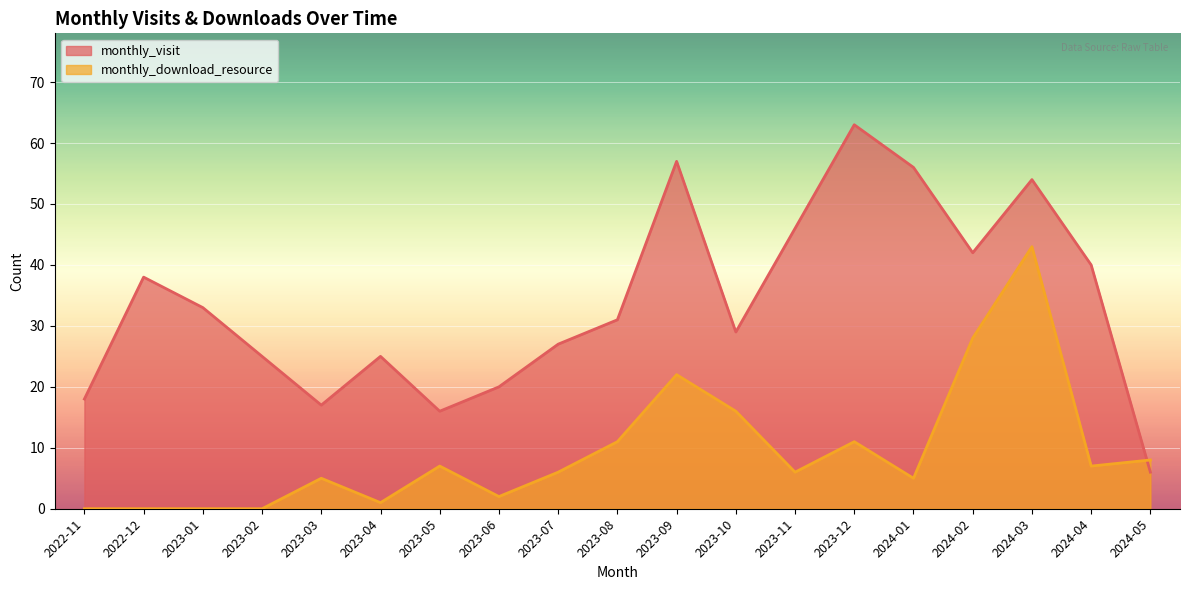

Which series has the widest spread of values?

monthly_visit